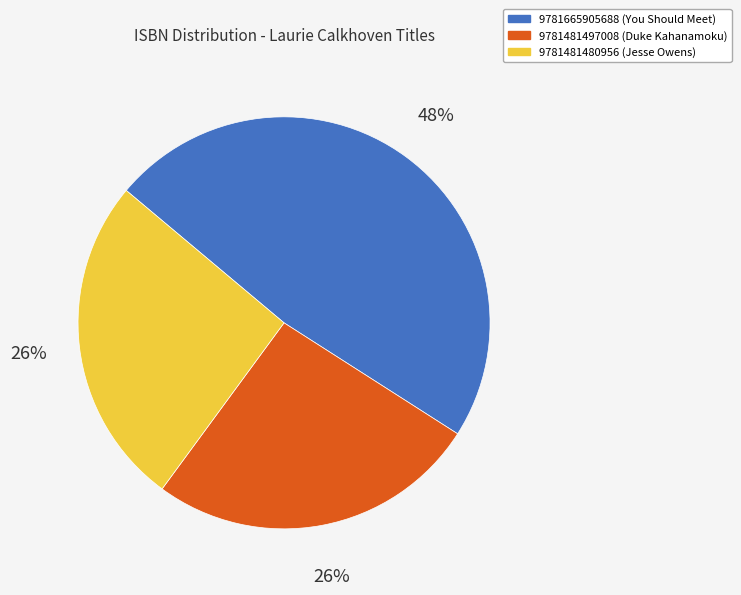

Which slice is the largest?

9781665905688